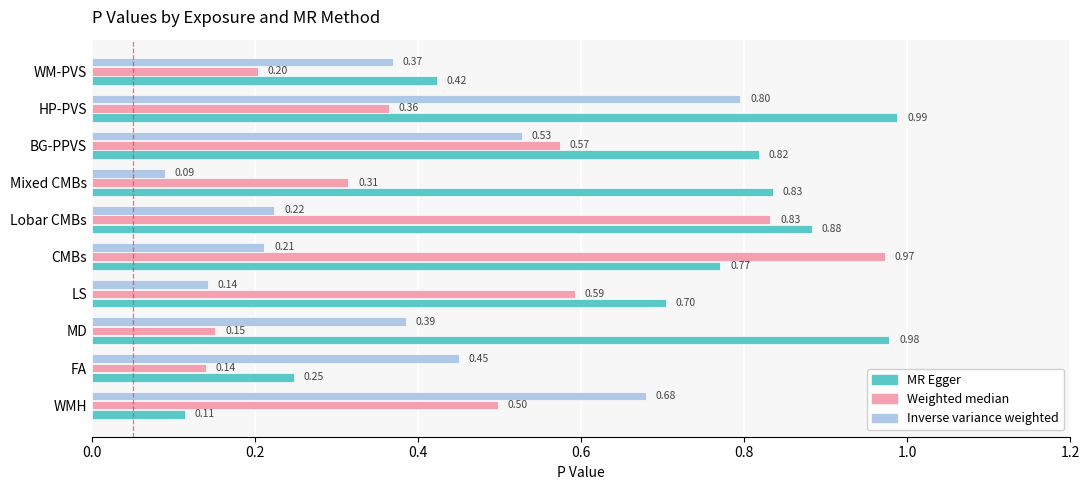

What is the total value across all series at MD?

1.5